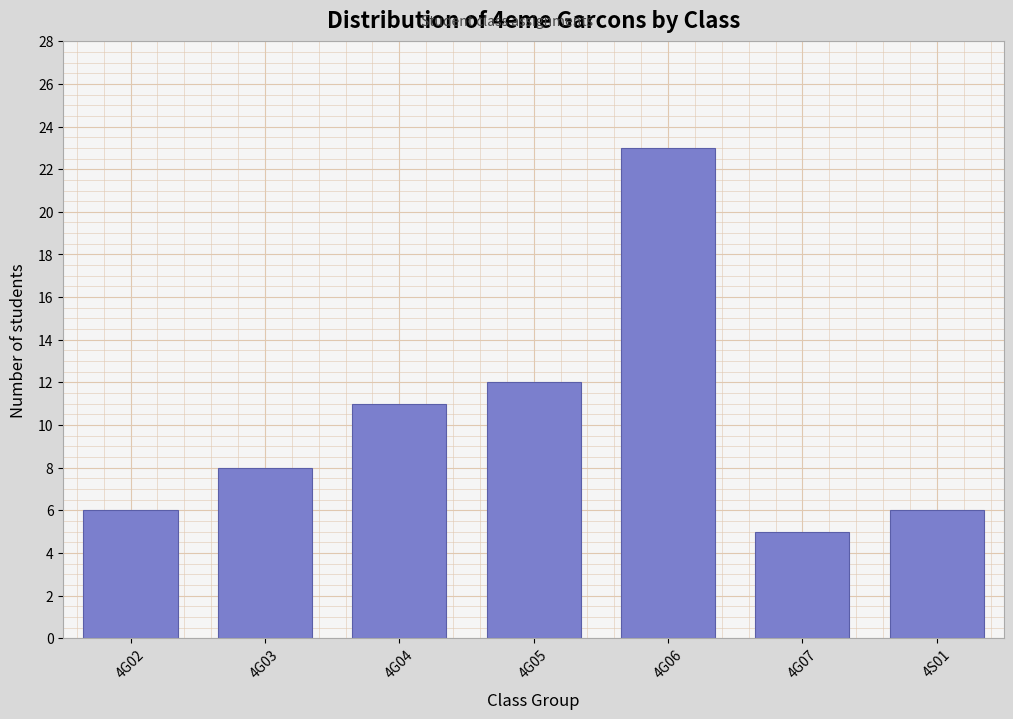

Reading left to right, transcribe all the data shown in this chart.

4G02=6	4G03=8	4G04=11	4G05=12	4G06=23	4G07=5	4S01=6